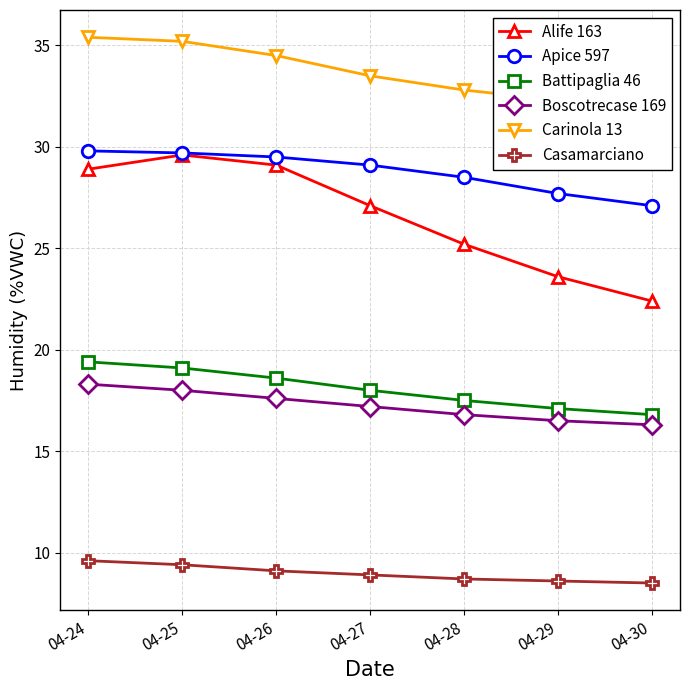

What is the value of the Apice 597 point at the 5th from the left?

28.5